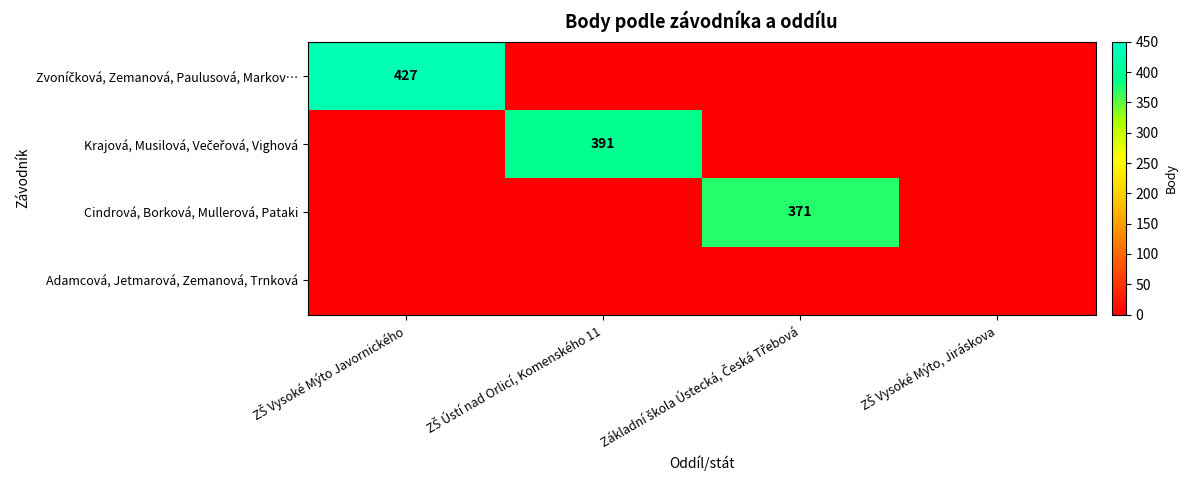

Rank the series at ZŠ Ústí nad Orlicí, Komenského 11 from lowest to highest value.

Zvoníčková, Zemanová, Paulusová, Markov…, Cindrová, Borková, Mullerová, Pataki, Adamcová, Jetmarová, Zemanová, Trnková, Krajová, Musilová, Večeřová, Vighová